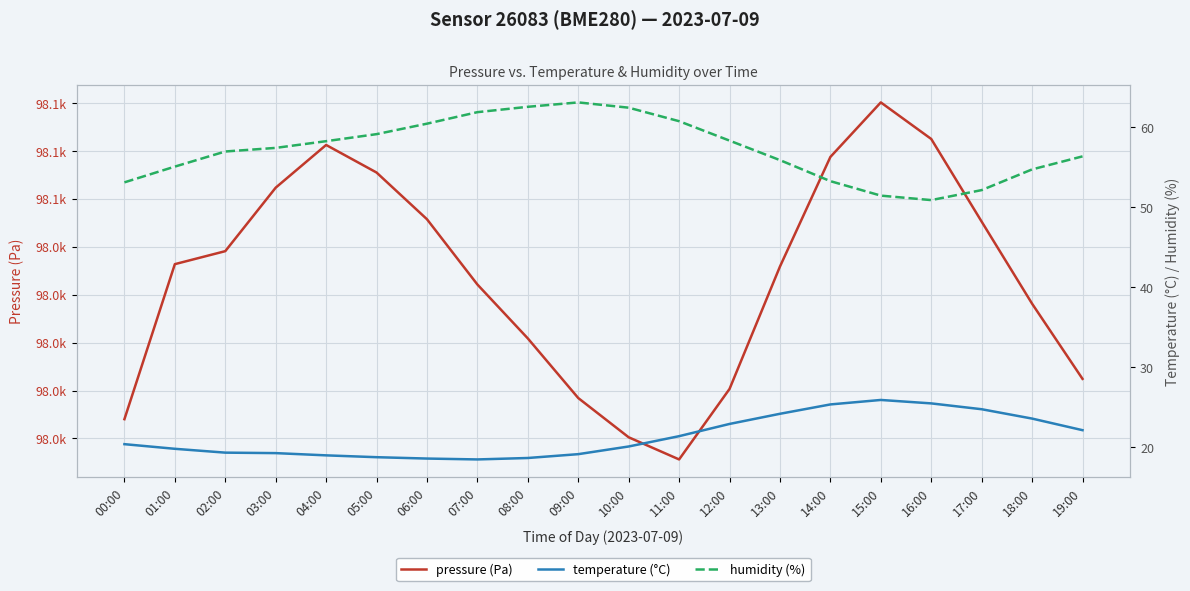

What is the total value across all series at 15:00?

98157.5